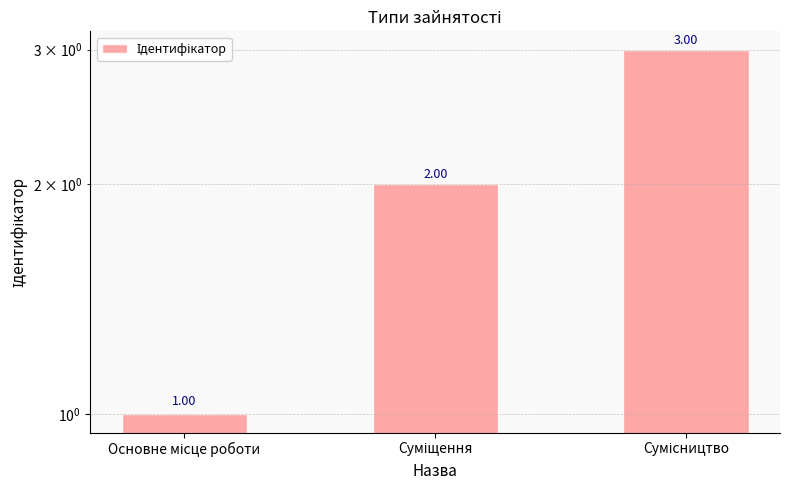

What is the label of the 1st bar from the left?

Основне місце роботи